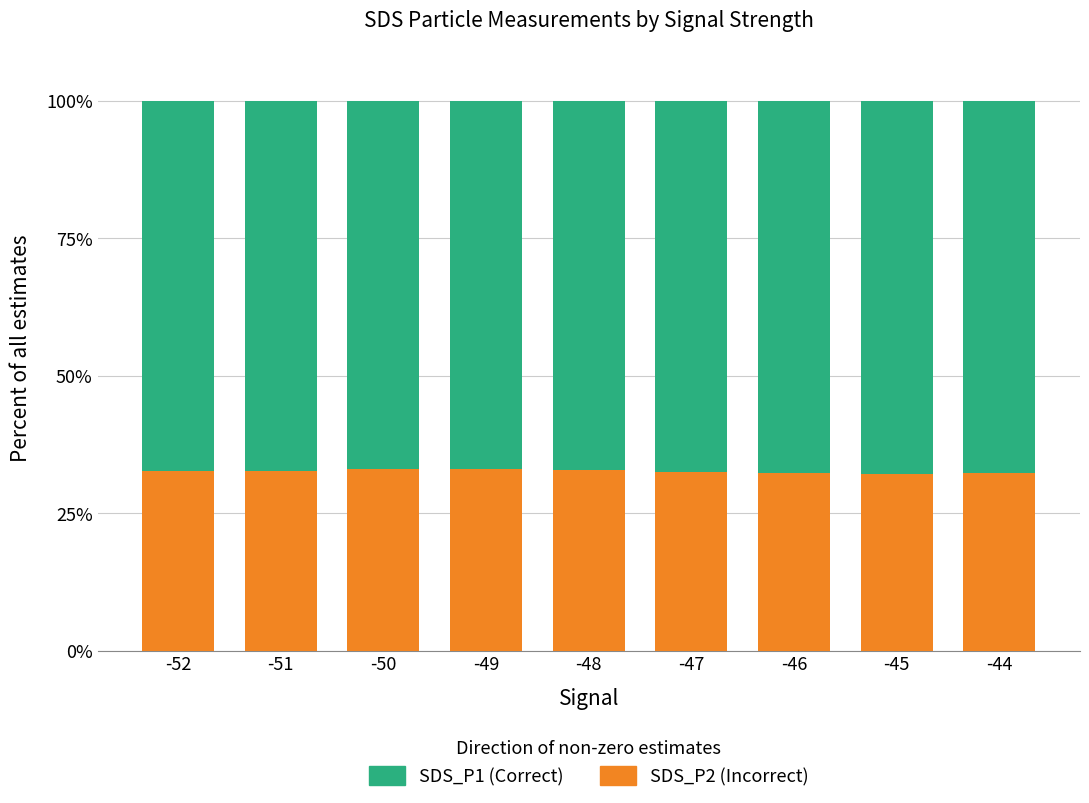

What is the total value across all series at -45?

100.0